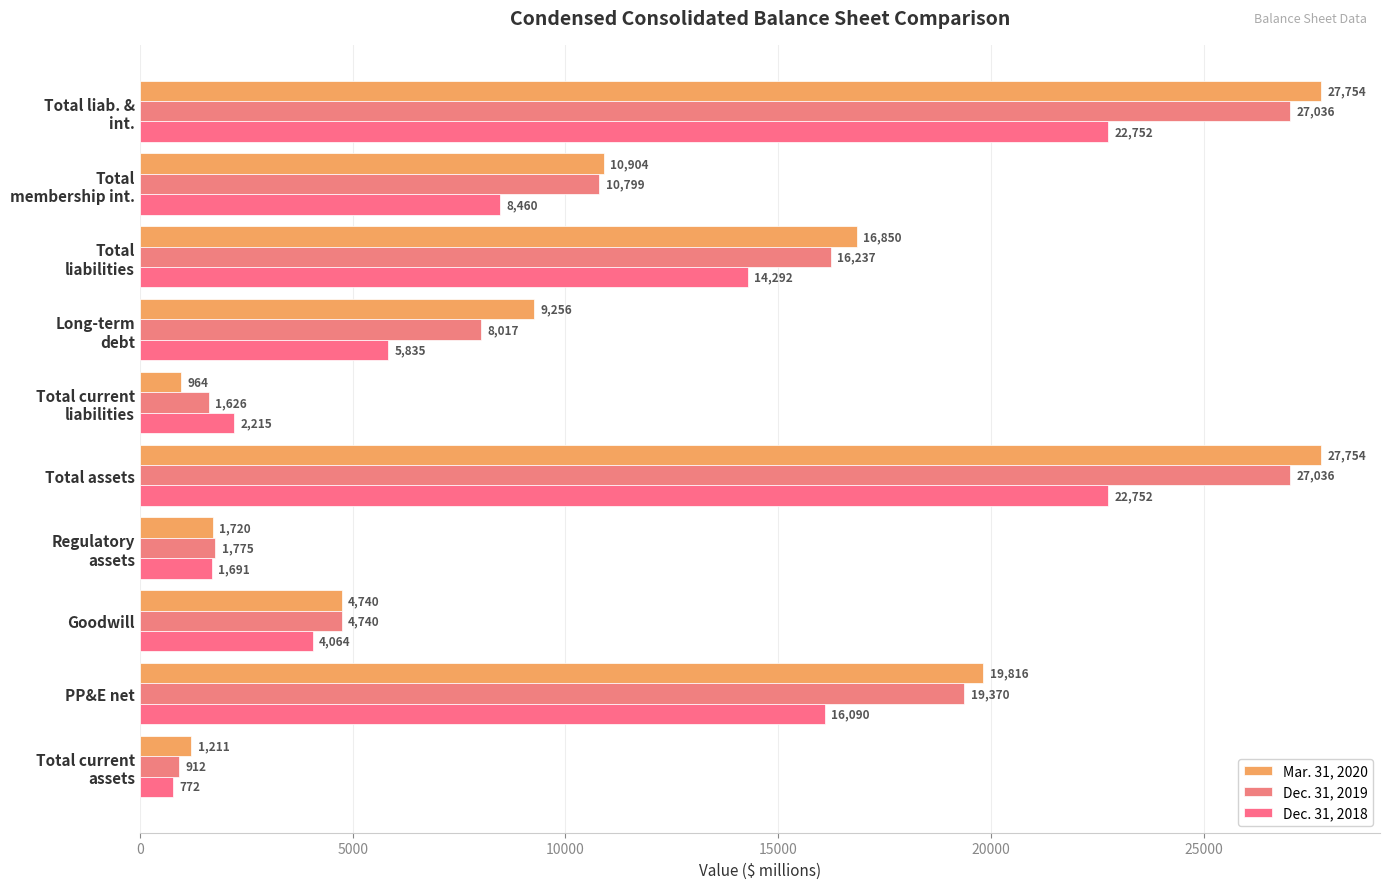

How many distinct data groups are displayed?

3